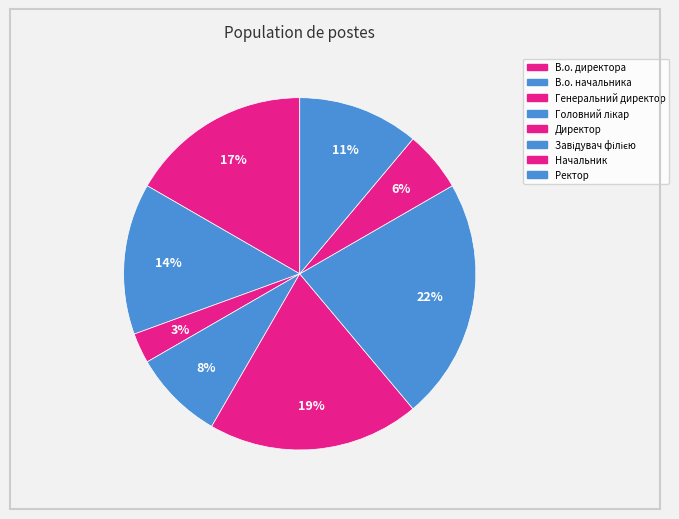

The В.о. директора slice represents 7% of the pie. True or false?

False